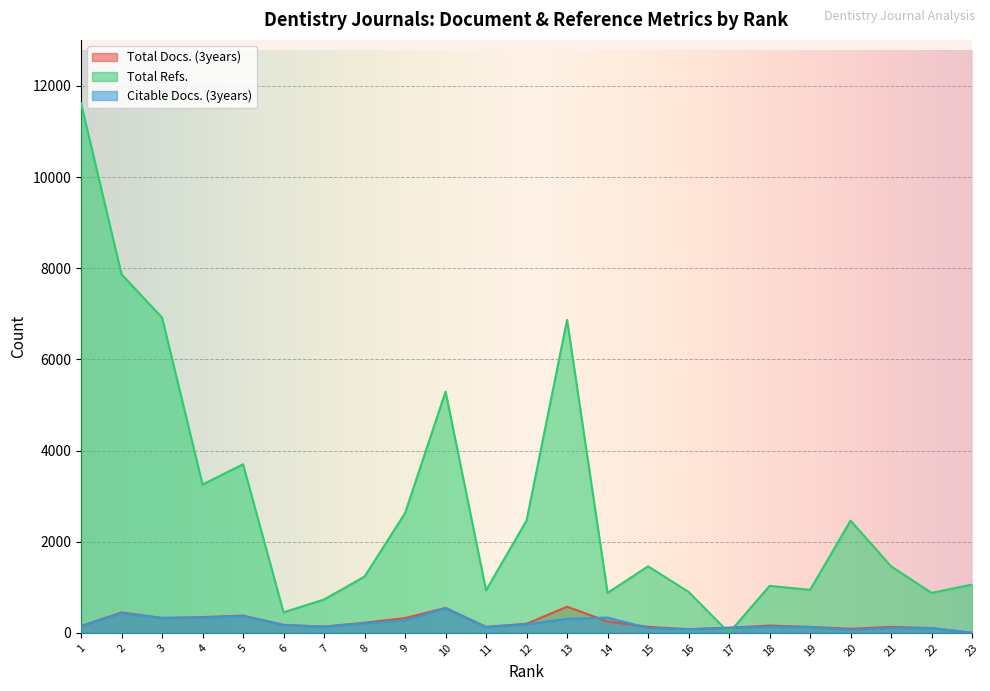

At which label is Citable Docs. (3years) closest to 270?

9